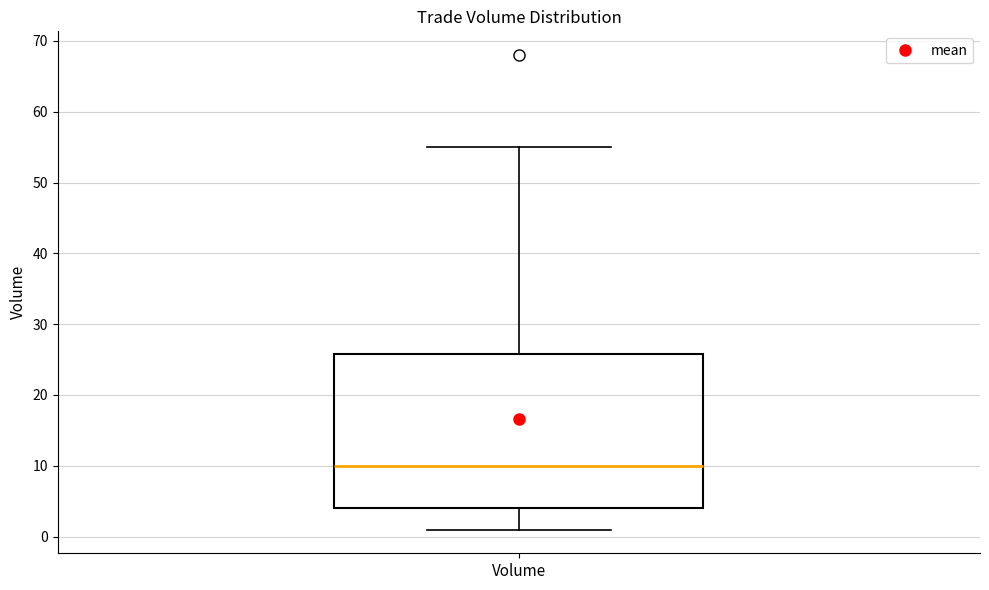

Transcribe this box plot: give where the median line is, the range the box spans, and where the two whiskers end, as read against the y-axis. The values are not printed on the chart, so give them approximately, as read against the axis.

median 10, box 4 to 26, whiskers 1 to 55